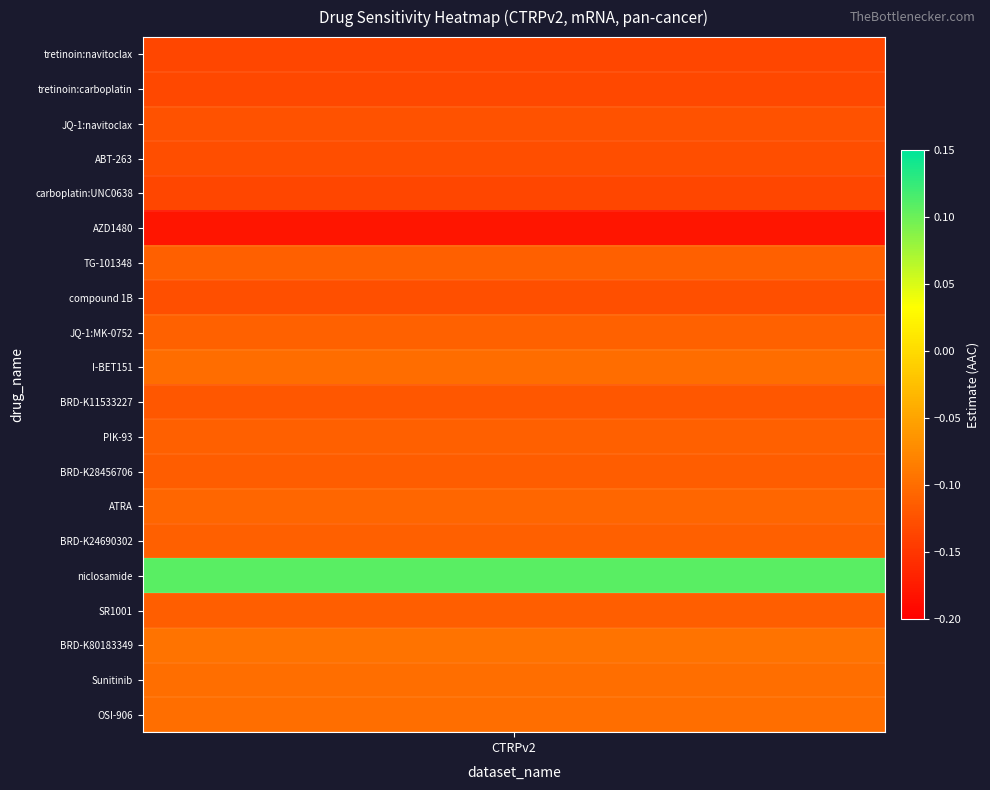

Is it true that the value at niclosamide is 0.2?

False